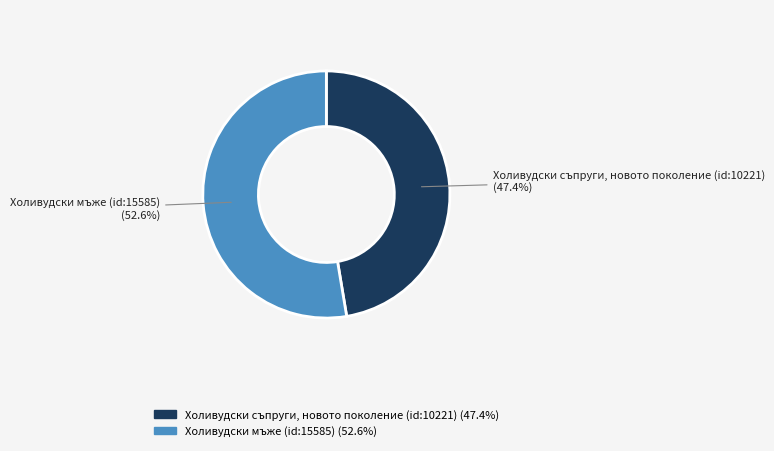

Which category has the smallest portion of the pie?

Холивудски съпруги, новото поколение (id:10221)